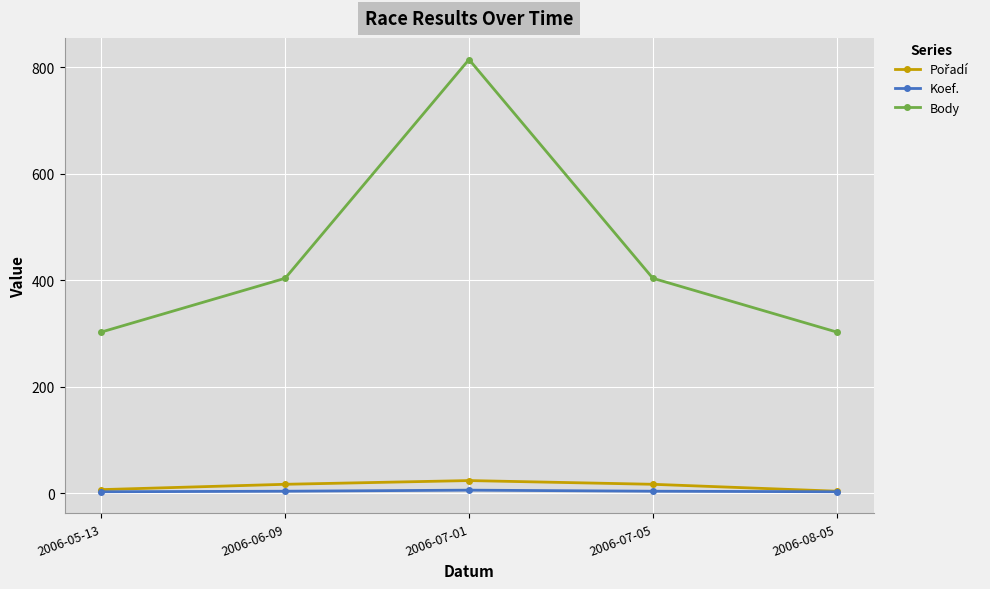

What is the lowest value of the Body series?

303